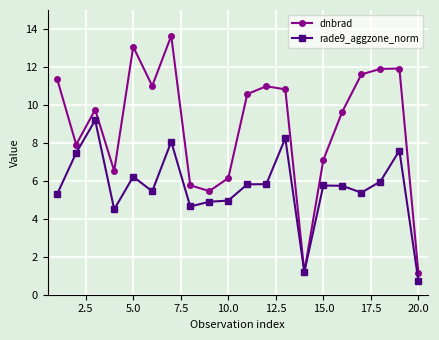

What is the sum of all rade9_aggzone_norm values?

112.9